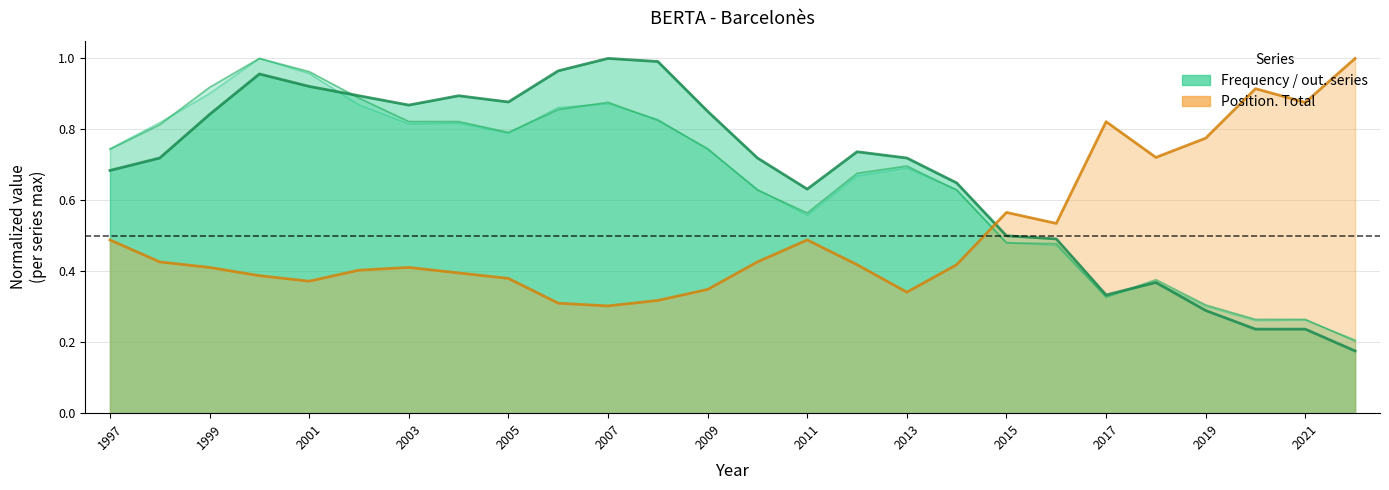

What is the value of the out. Total point at the 22nd from the left?

0.4